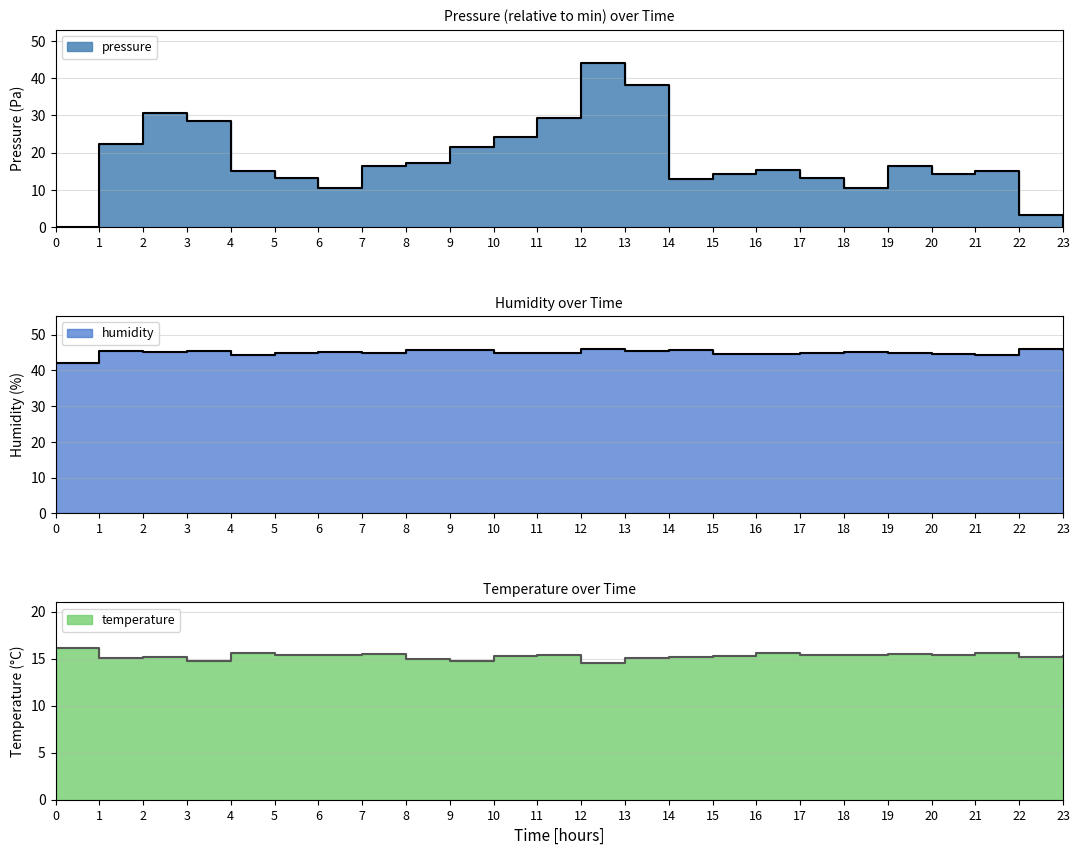

At 23, list the series in order from smallest to largest.

pressure, temperature, humidity